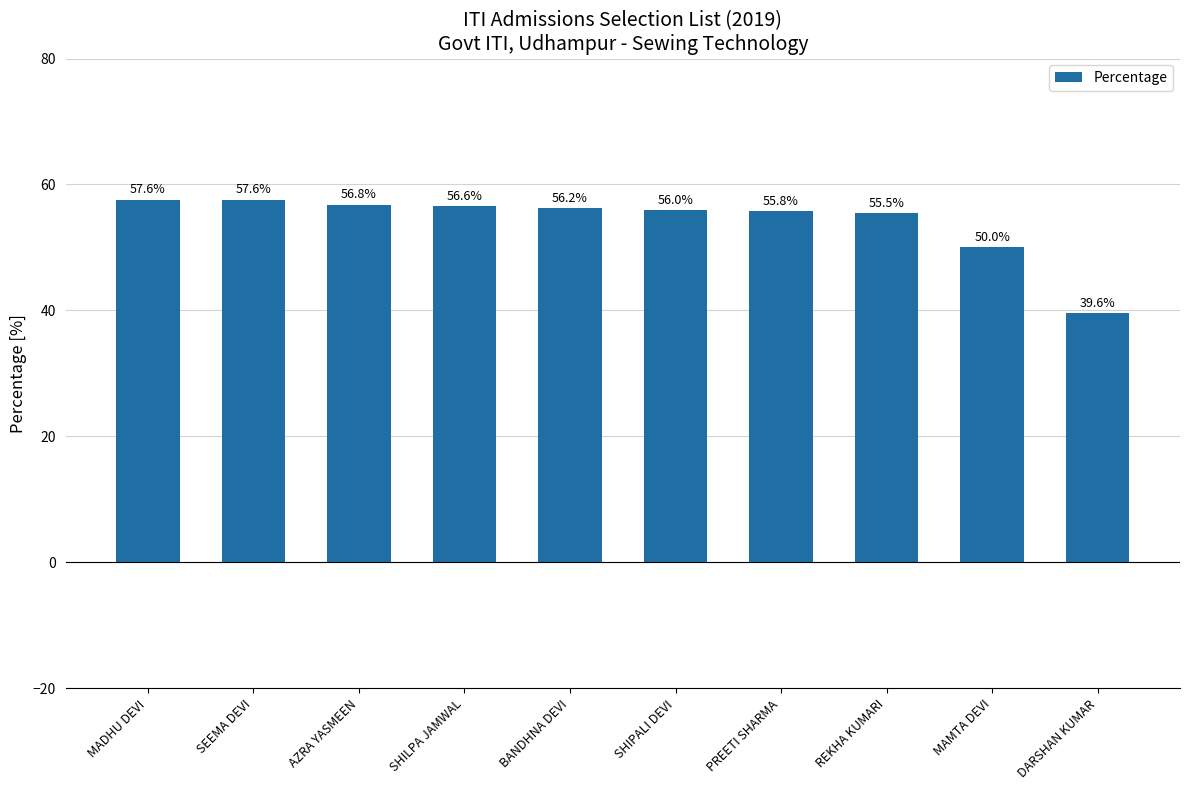

What is the label of the 2nd bar from the right?

MAMTA DEVI